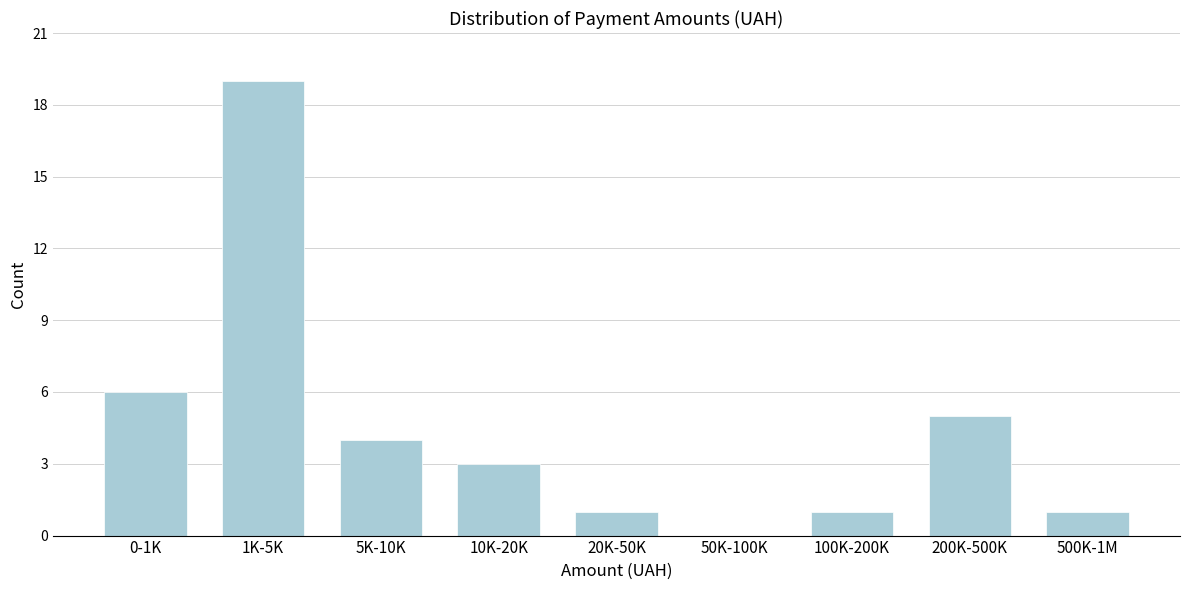

Reading left to right, list all the values displayed in this chart.

0-1K=6	1K-5K=19	5K-10K=4	10K-20K=3	20K-50K=1	50K-100K=0	100K-200K=1	200K-500K=5	500K-1M=1